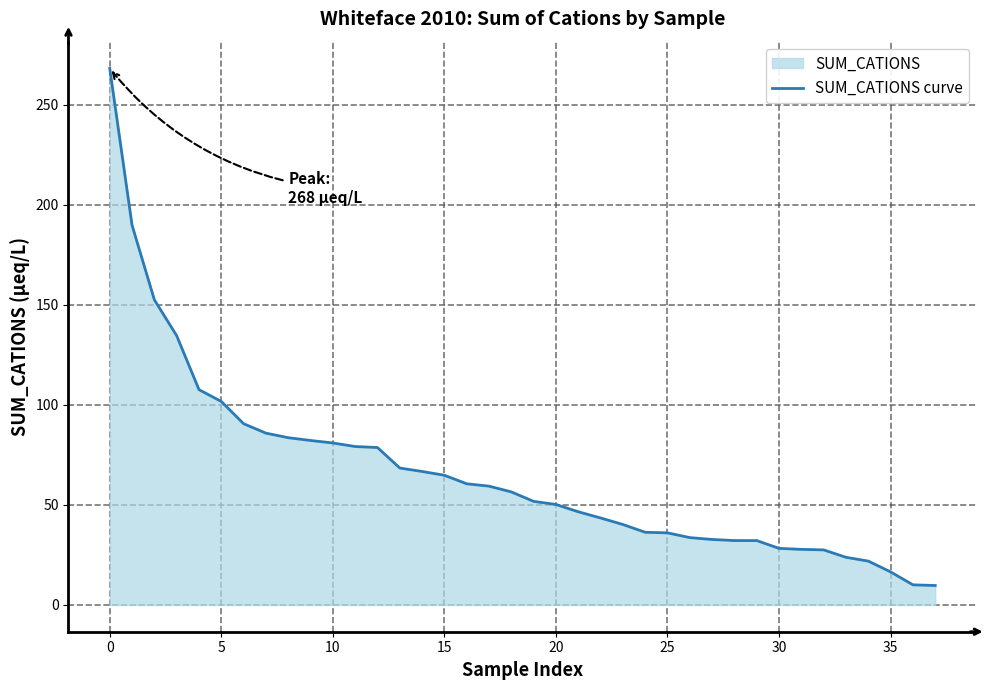

What is the maximum value shown in the chart?

268.2